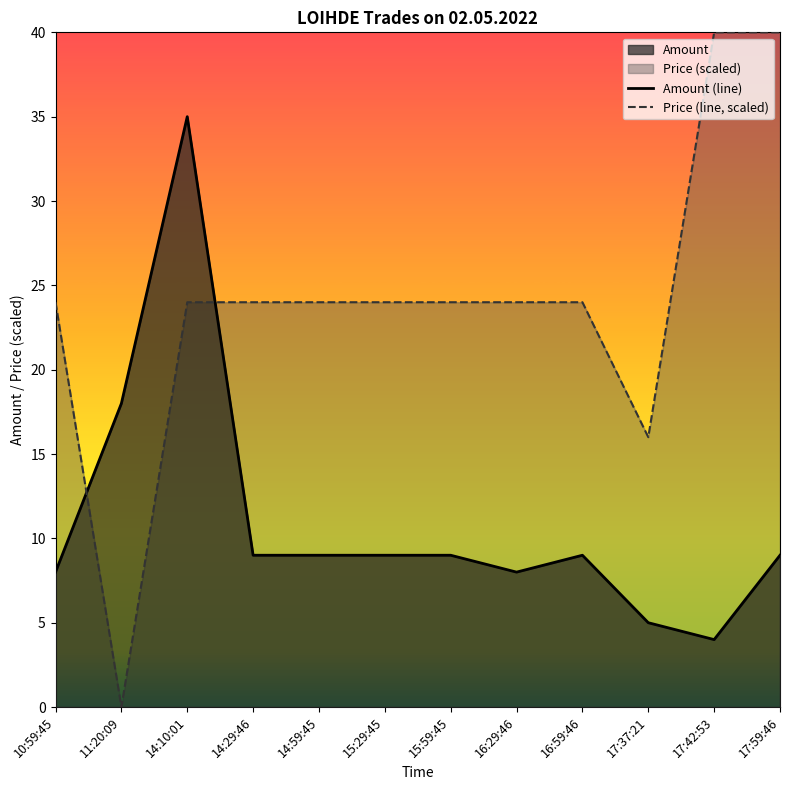

How many interior local valleys does the Price (line, scaled) series have?

2